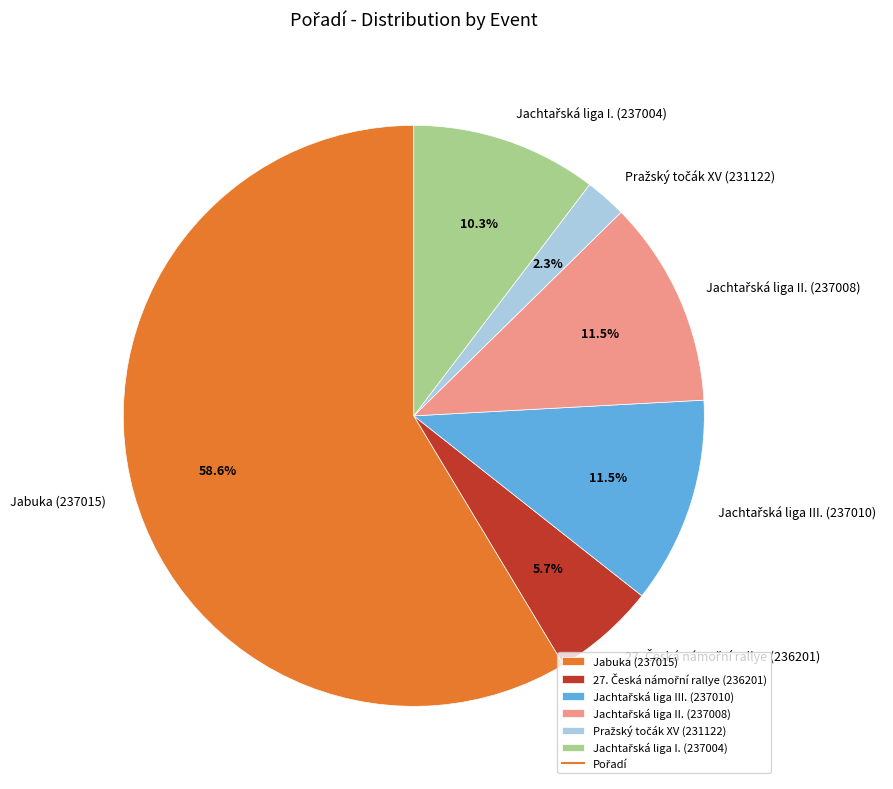

What is the majority slice?

Jabuka (237015)